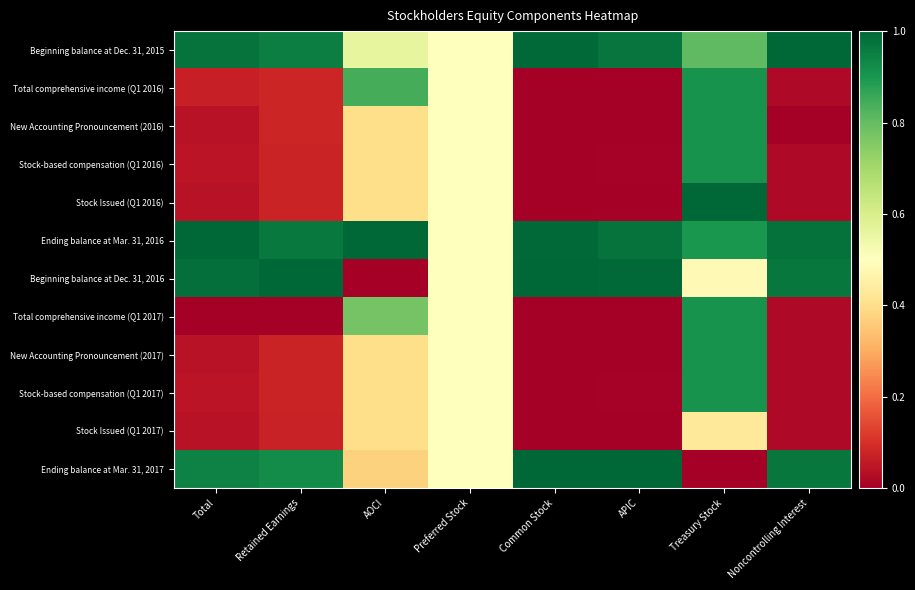

What is the spread (max minus min) of values at Retained Earnings?

1.0